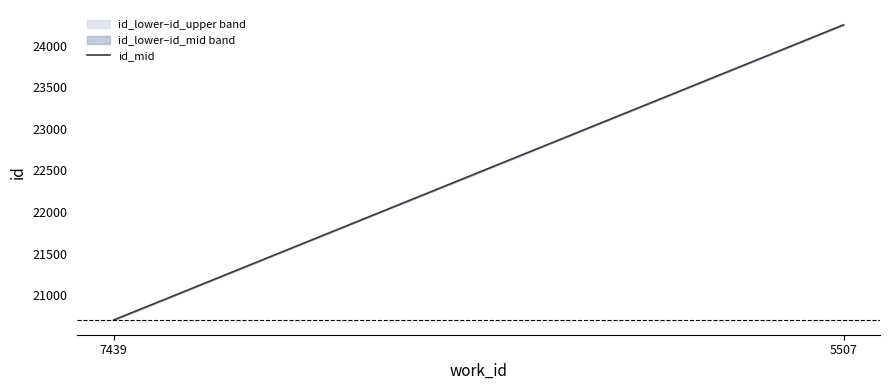

Count the id_upper values in the range 20701 to 24252.

2